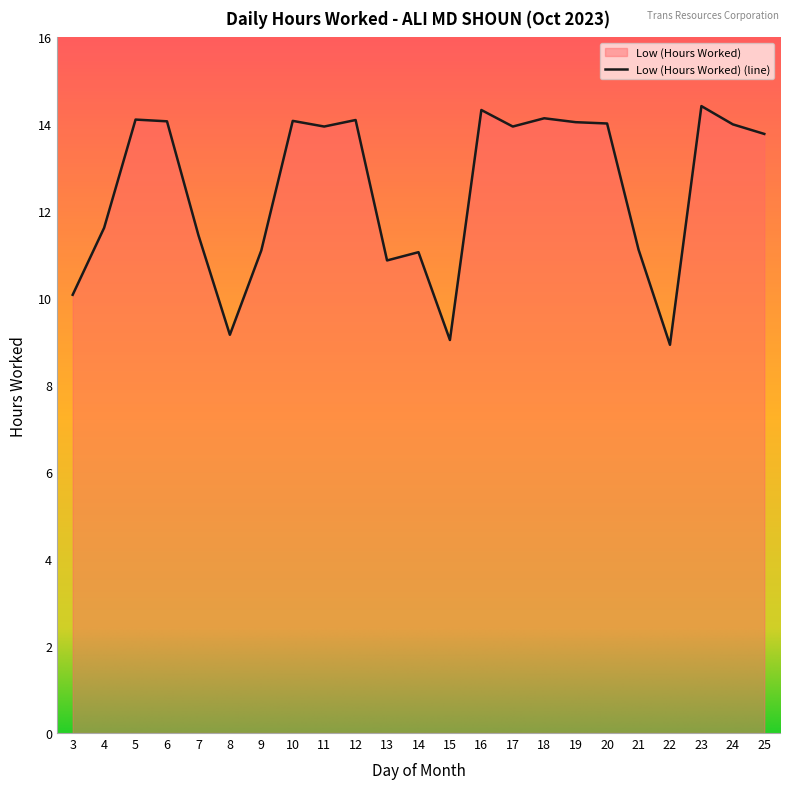

What is the value of the 15th point from the left?

13.9